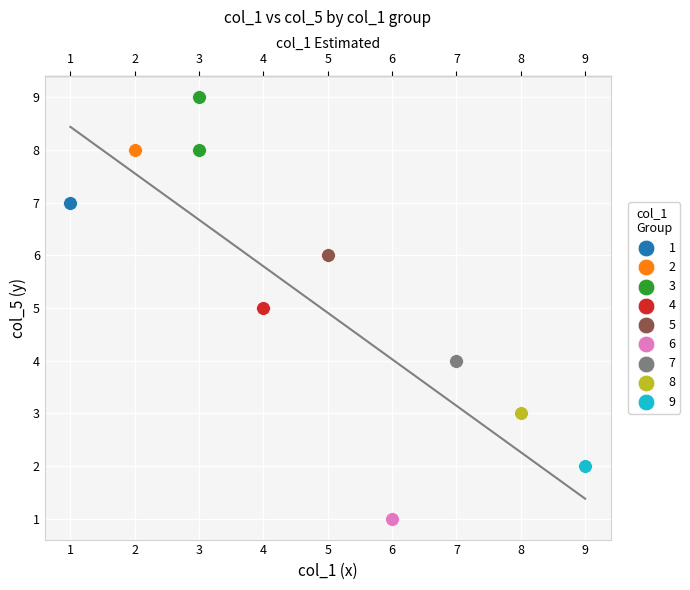

What are all the series names shown in the legend?

1, 2, 3, 4, 5, 6, 7, 8, 9